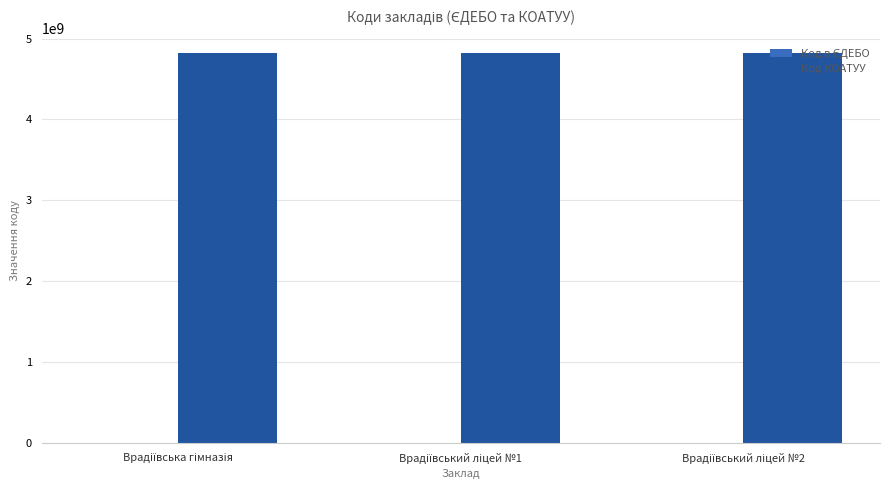

Which series has the largest total across all categories?

Код КОАТУУ